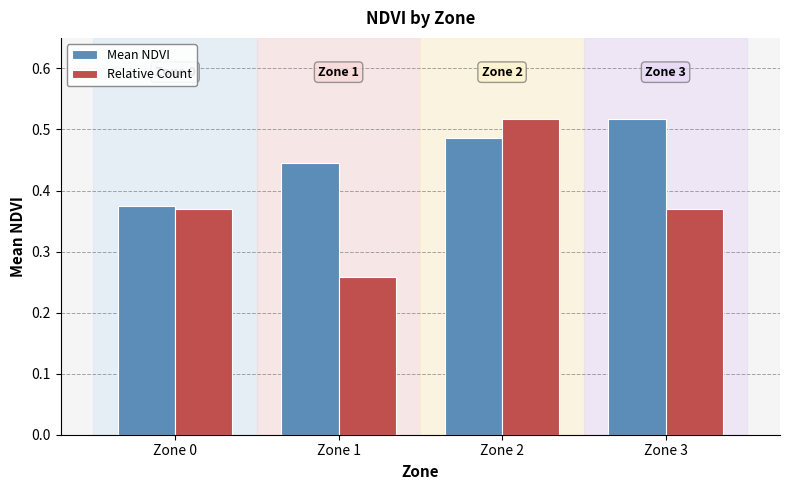

At which category is the sum across all series the highest?

Zone 2